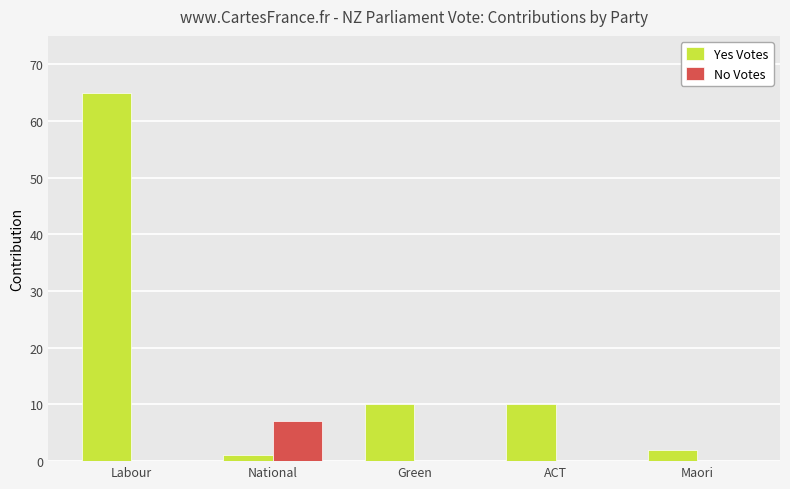

Reading right to left, transcribe all the data shown in this chart.

Yes Votes: Maori=2	ACT=10	Green=10	National=1	Labour=65
No Votes: Maori=0	ACT=0	Green=0	National=7	Labour=0